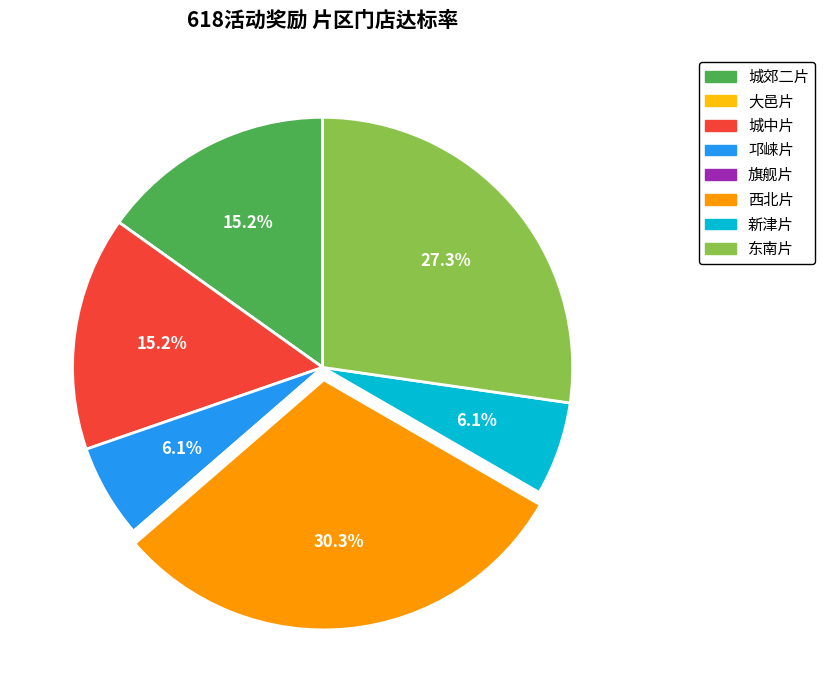

Which slice is the largest?

西北片